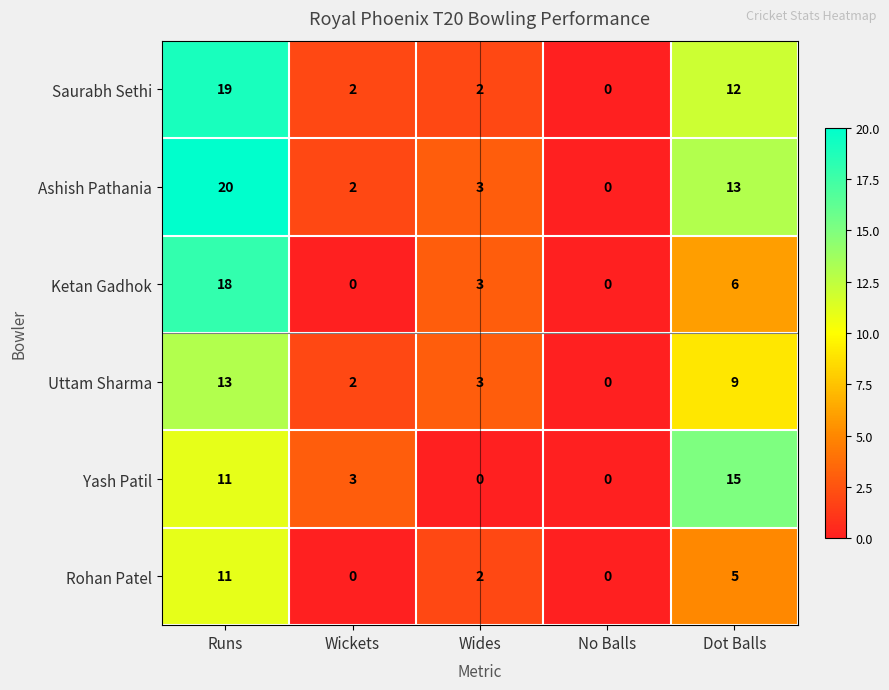

How many distinct data groups are displayed?

6